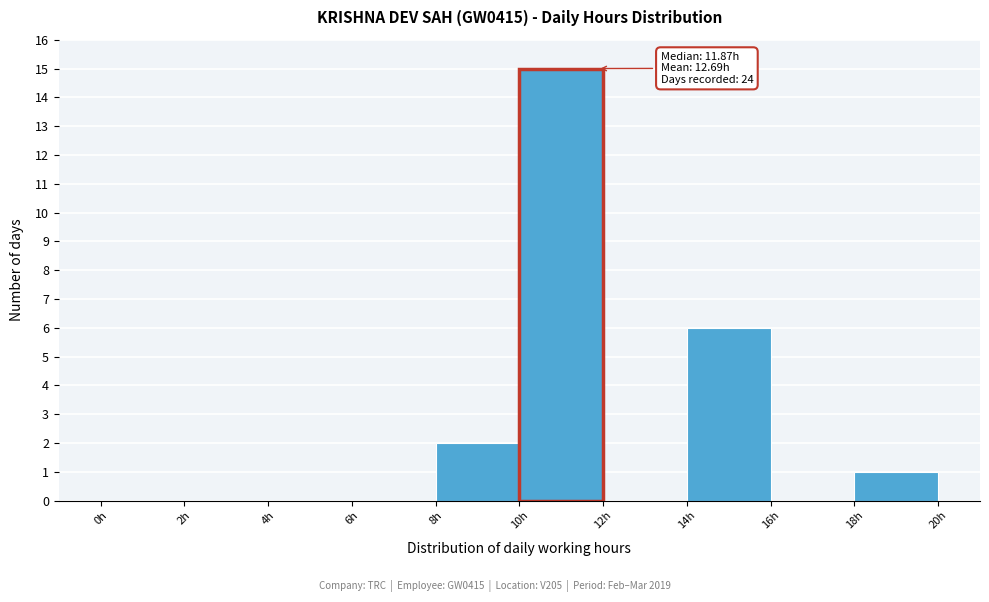

Over which range of the x-axis is the bar tallest?

10 to 12